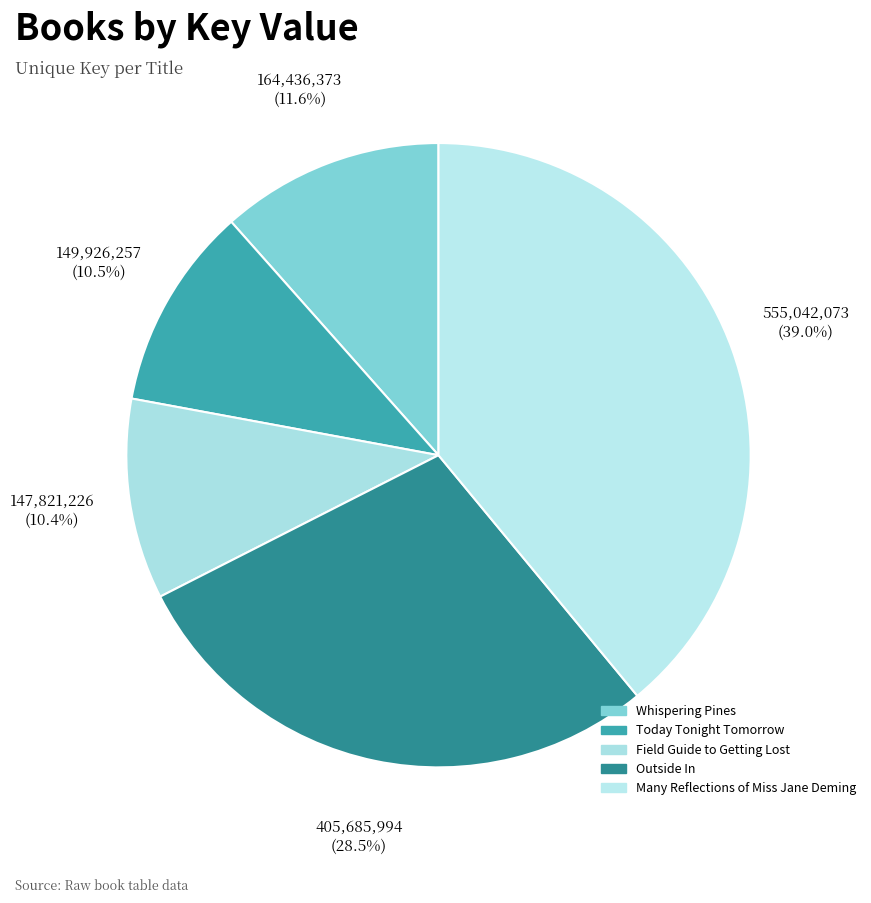

What is the change in value from Today Tonight Tomorrow to Outside In?

+255759737